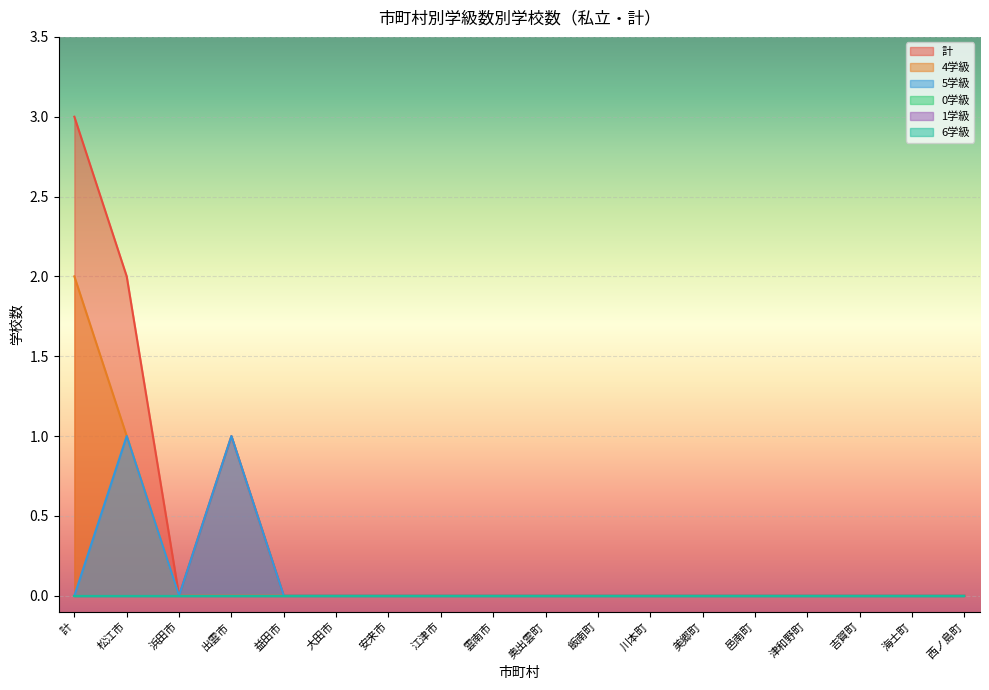

How many lines are shown in the chart?

6